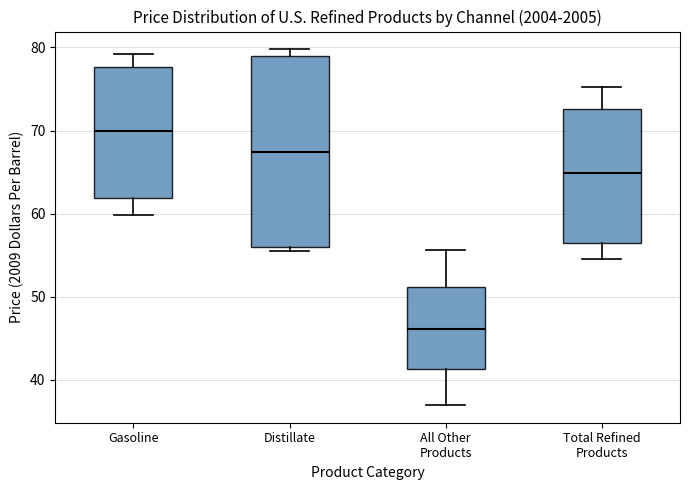

Reading left to right, read every box against the y-axis: the position of its median line, the range the box covers, and the ends of its whiskers. The values are not printed on the chart, so give them approximately, as read against the axis.

Gasoline: median 70, box 62 to 78, whiskers 60 to 79
Distillate: median 67, box 56 to 79, whiskers 56 (just below the box's lower edge) to 80
All Other Products: median 46, box 41 to 51, whiskers 37 to 56
Total Refined Products: median 65, box 57 to 73, whiskers 55 to 75